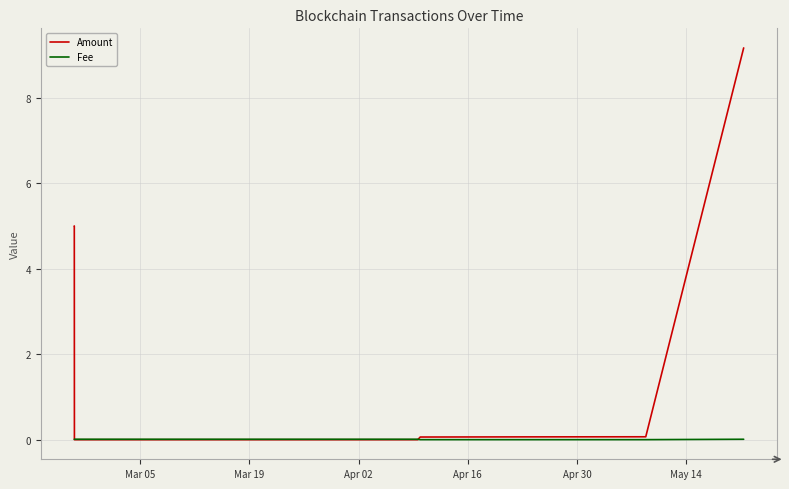

List the series in order of their peak value, highest first.

Amount, Fee